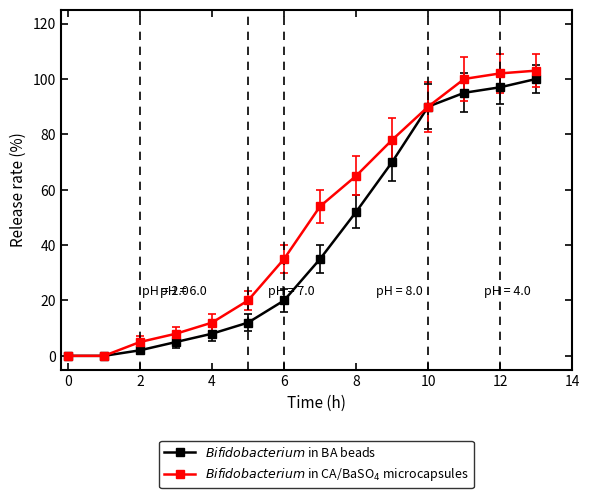

How many categories are shown in the chart?

14